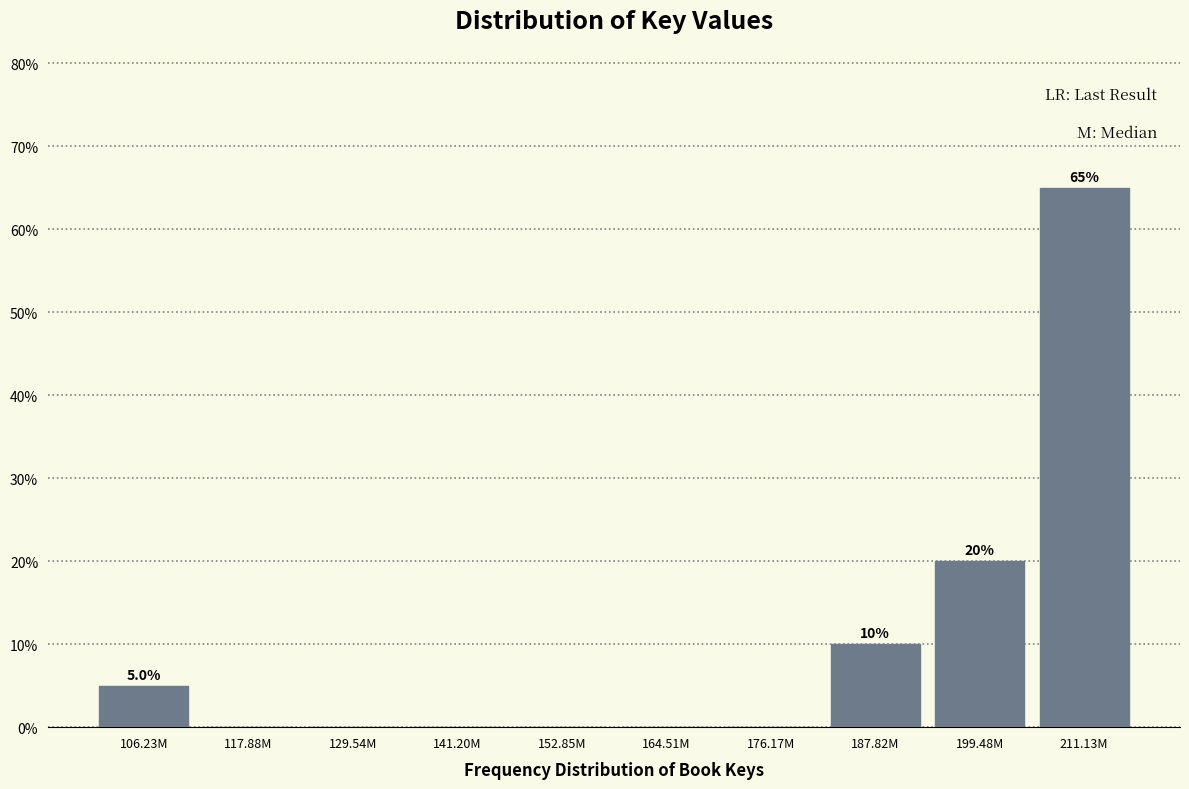

Reading right to left, list all the values displayed in this chart.

211.13M=65	199.48M=20	187.82M=10	176.17M=0	164.51M=0	152.85M=0	141.20M=0	129.54M=0	117.88M=0	106.23M=5